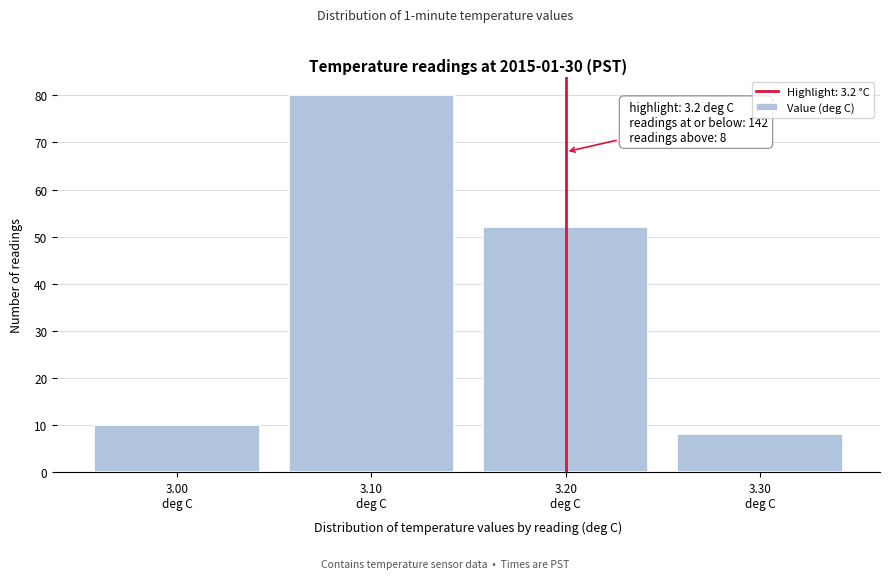

Which range on the x-axis has the tallest bar?

3.05 to 3.15